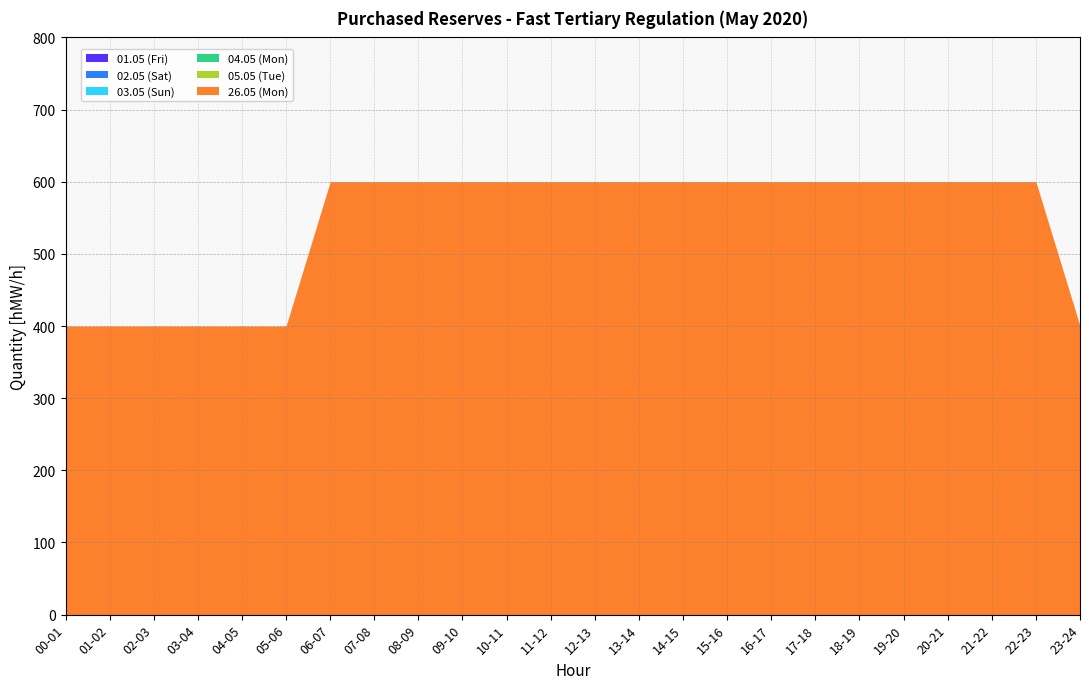

True or false: 01.05 (Fri) has a value of 0 at 17-18.

True